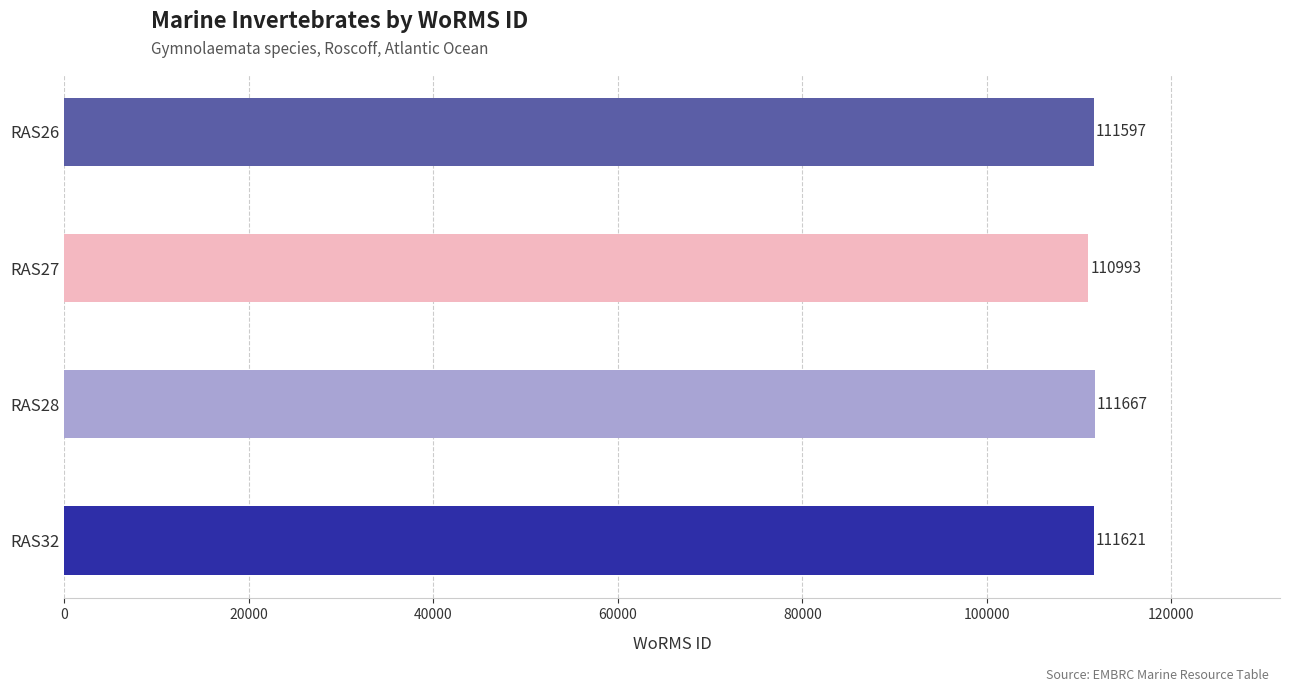

Rank the categories by value from highest to lowest.

RAS28, RAS32, RAS26, RAS27